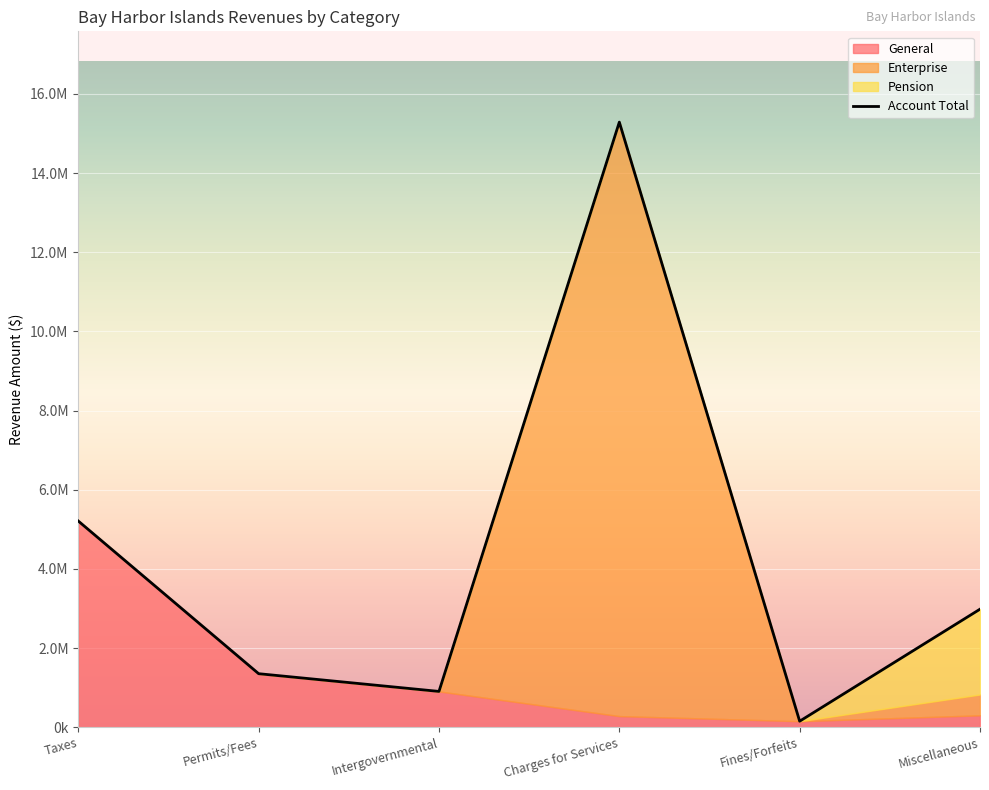

What is the minimum value shown in the chart?

155060